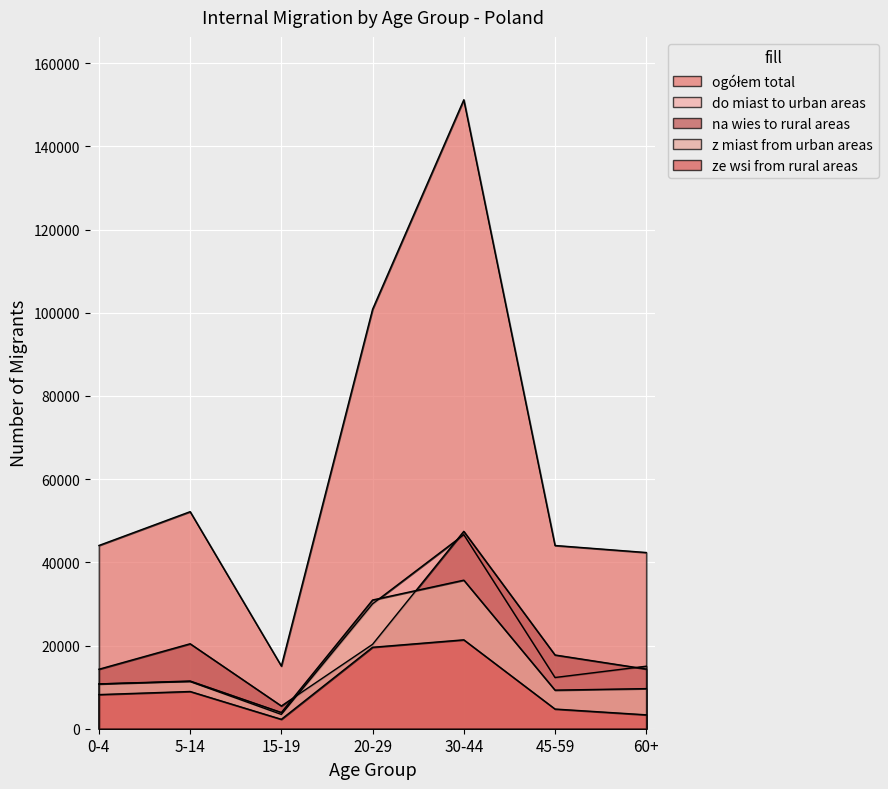

What is the greatest value displayed?

151203